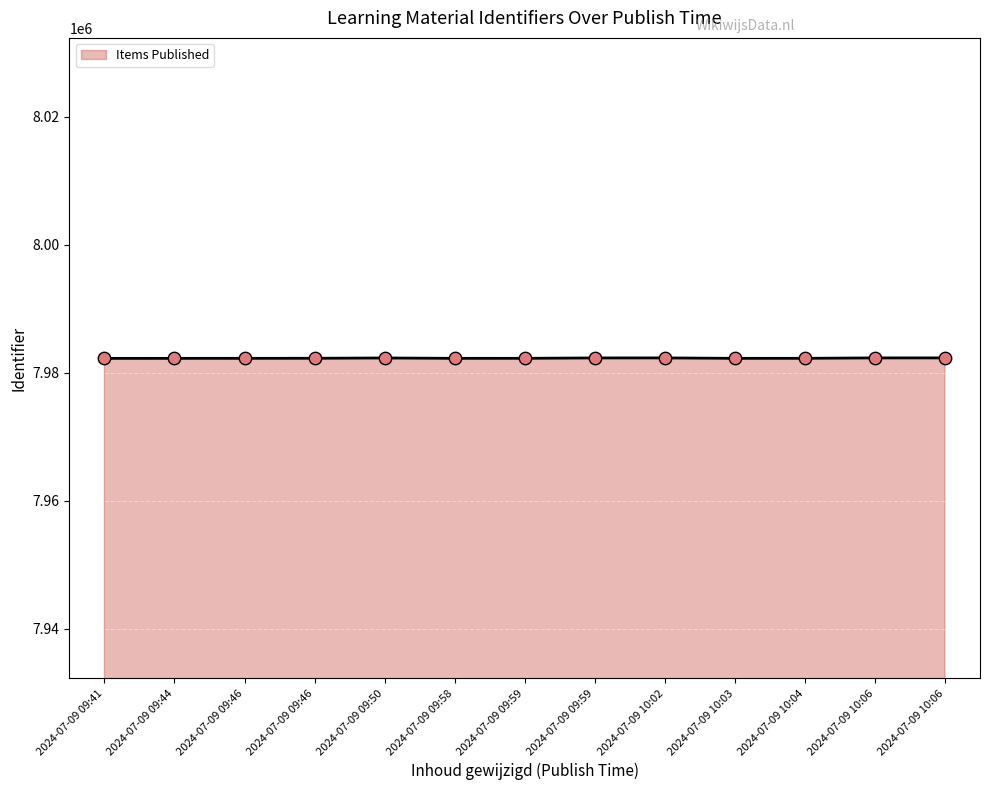

Between 2024-07-09 09:44 and 2024-07-09 09:46, which is larger?

2024-07-09 09:46